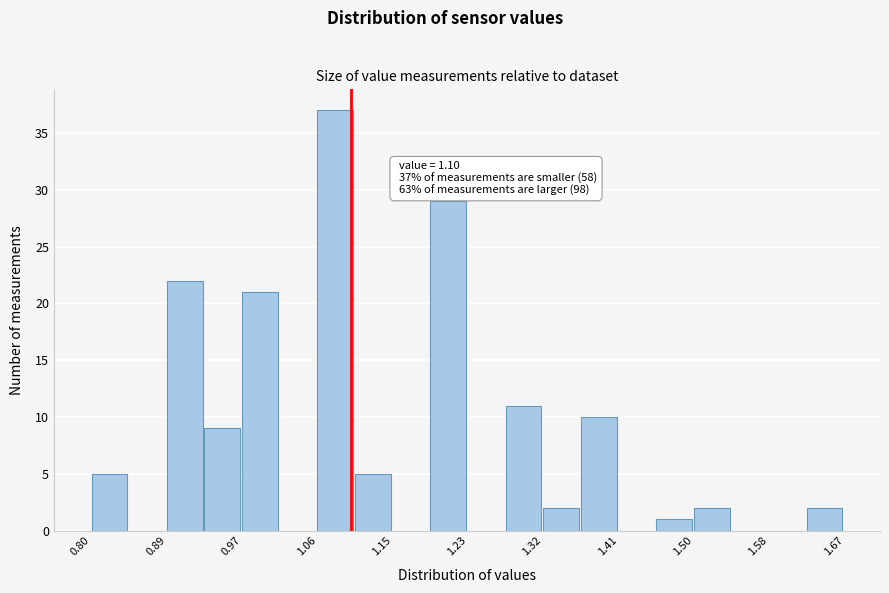

Which range on the x-axis has the tallest bar?

1.06 to 1.10